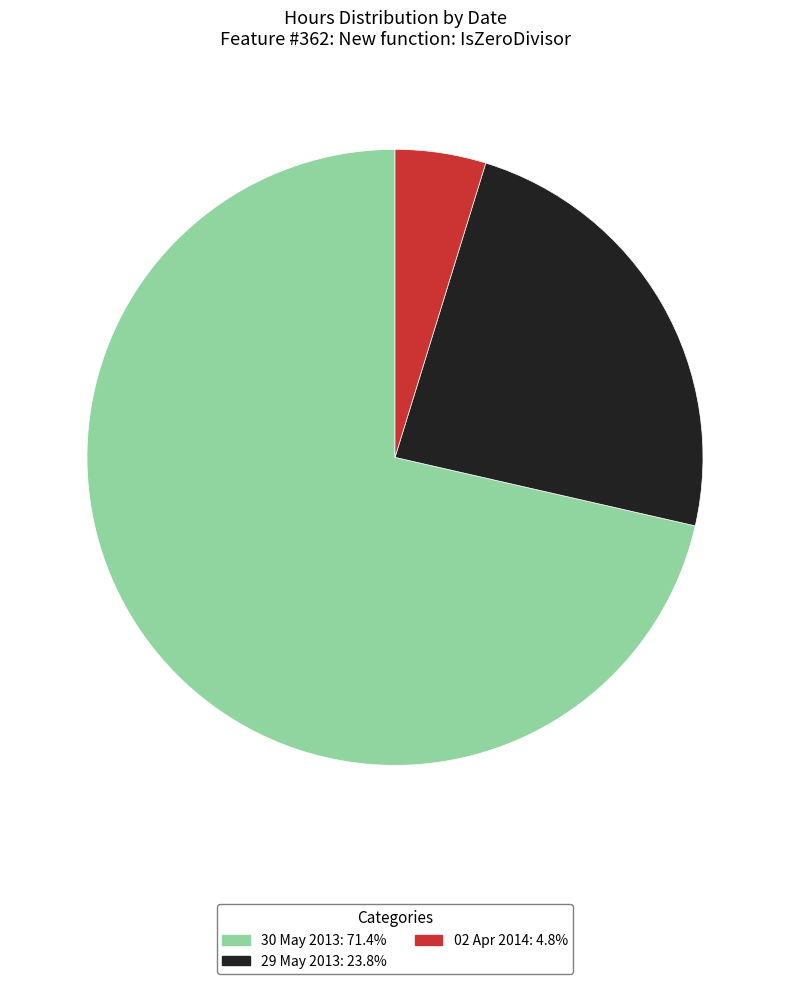

What is the largest slice in the pie chart?

30 May 2013